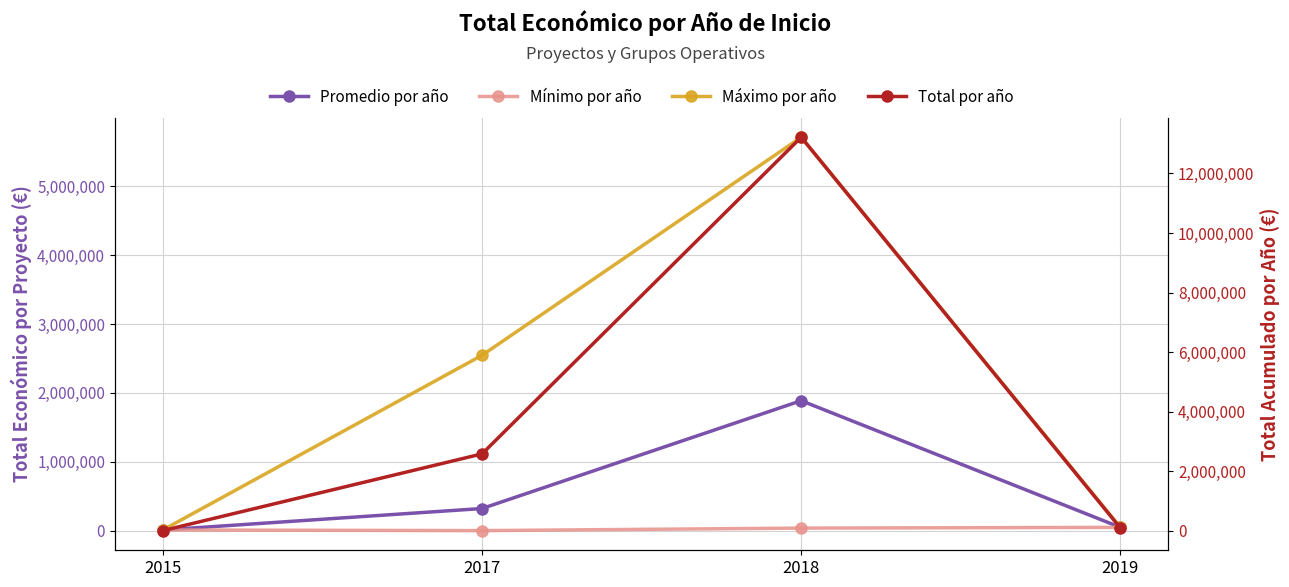

What is the total value across all series at 2018?

20852866.0